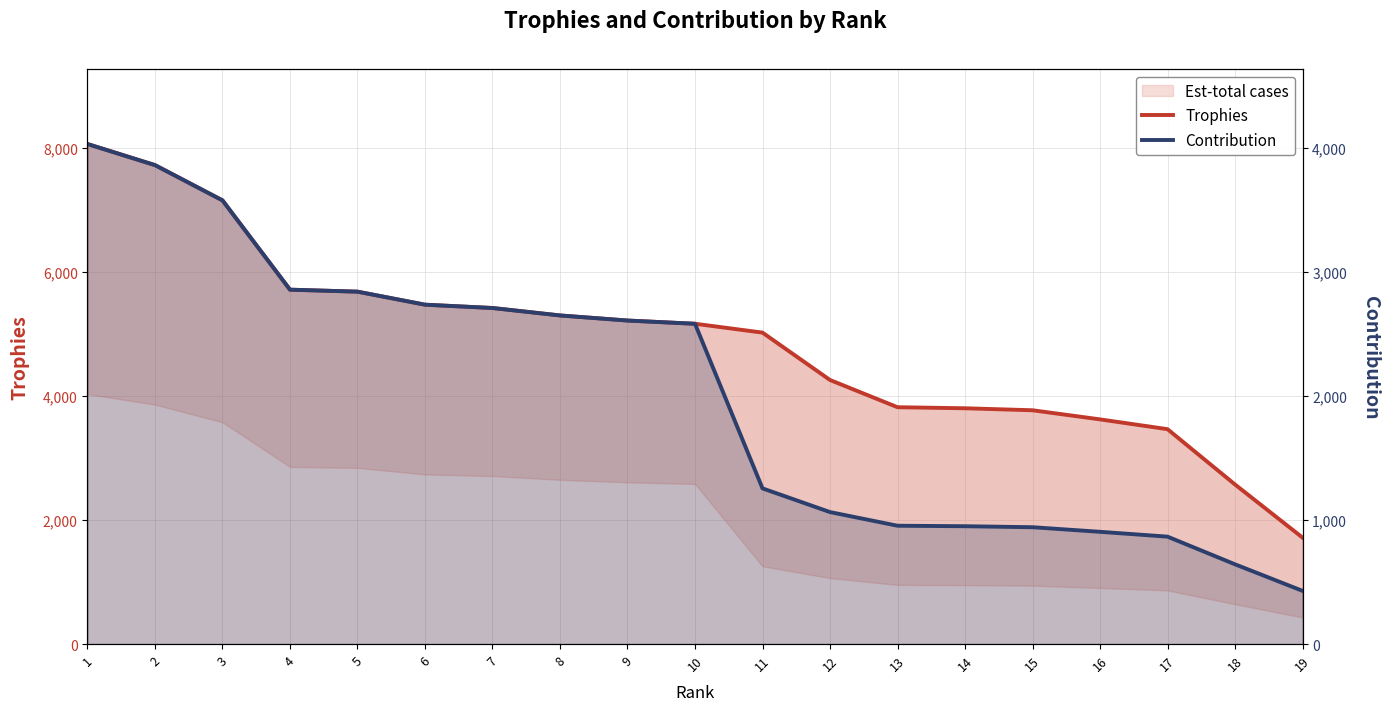

True or false: Contribution and Trophies intersect in this chart.

False